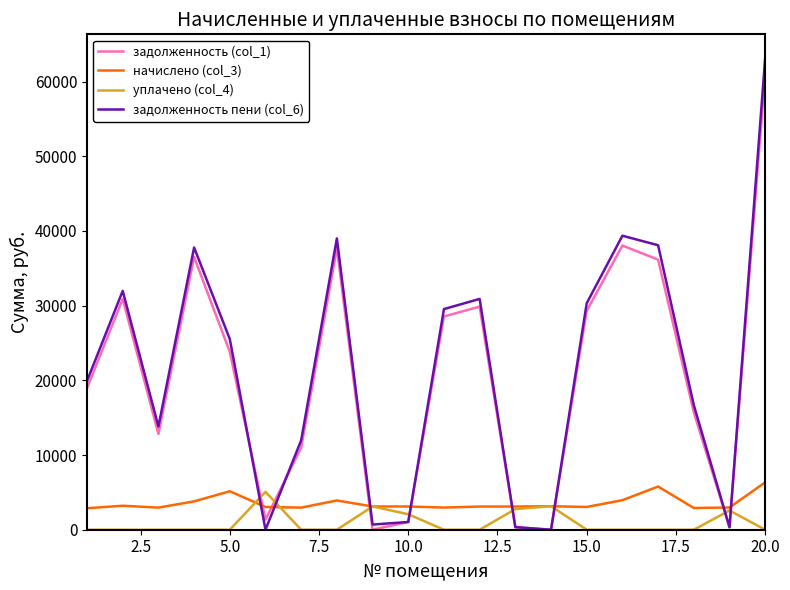

What are all the series names shown in the legend?

задолженность (col_1), начислено (col_3), уплачено (col_4), задолженность пени (col_6)